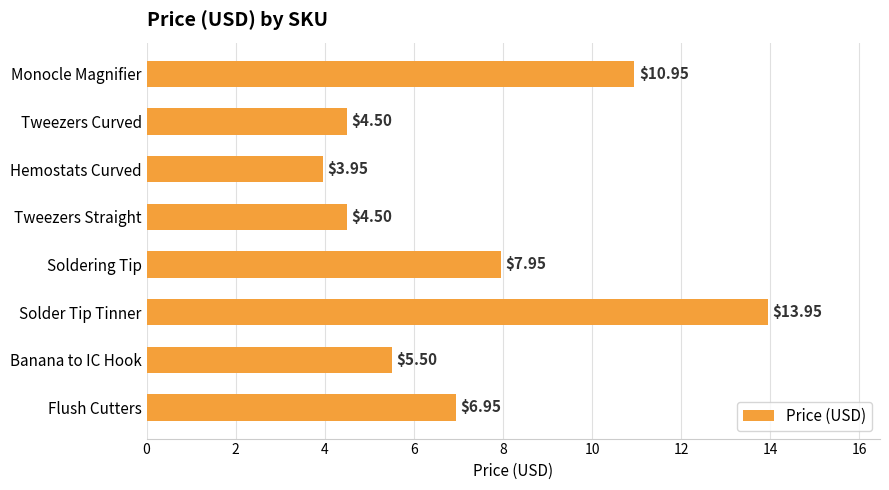

Which category has the highest value across all series?

Solder Tip Tinner